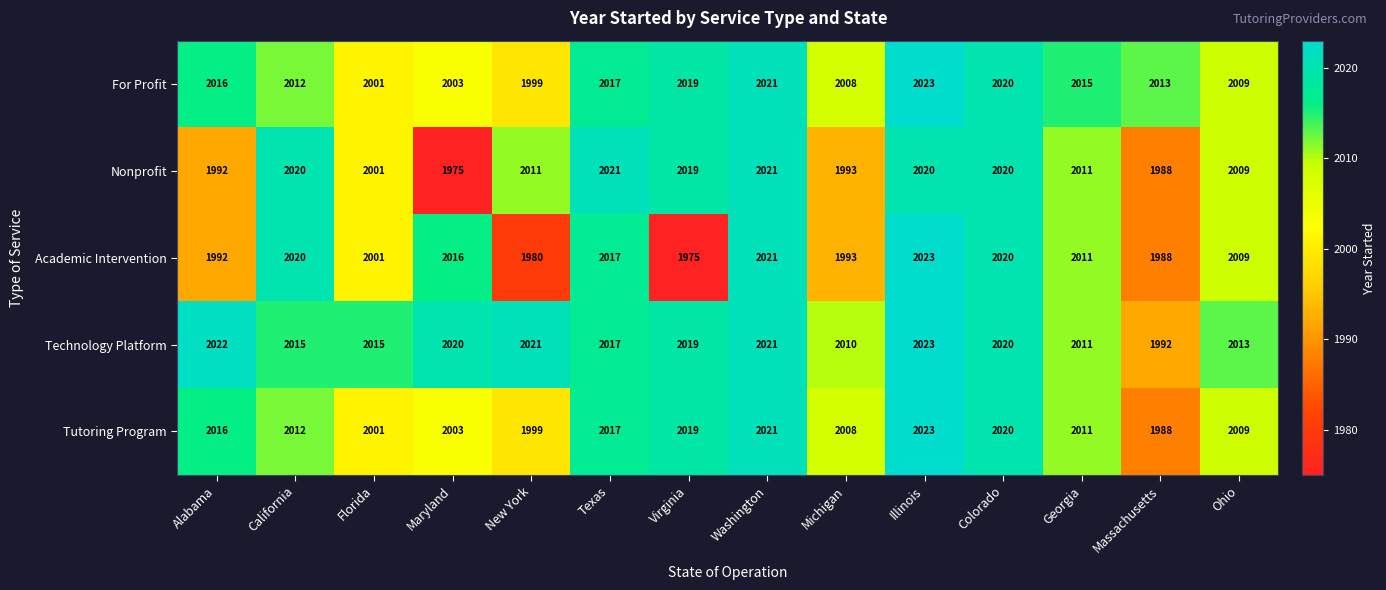

Which category has the highest value in the Academic Intervention series?

Illinois